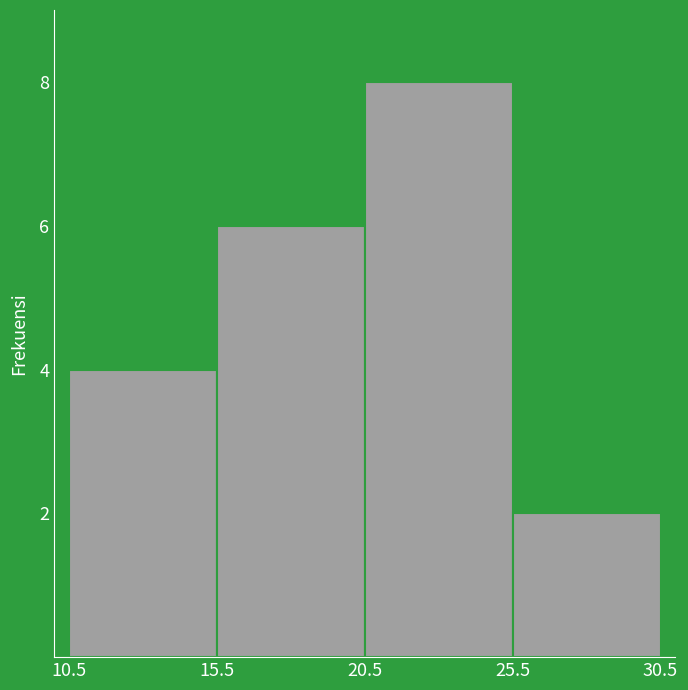

Reading left to right, transcribe this chart: for each bar, give the range it covers on the x-axis and its height. The values are not printed on the chart, so give them approximately, as read against the axis.

10.5 to 15.5: 4
15.5 to 20.5: 6
20.5 to 25.5: 8
25.5 to 30.5: 2